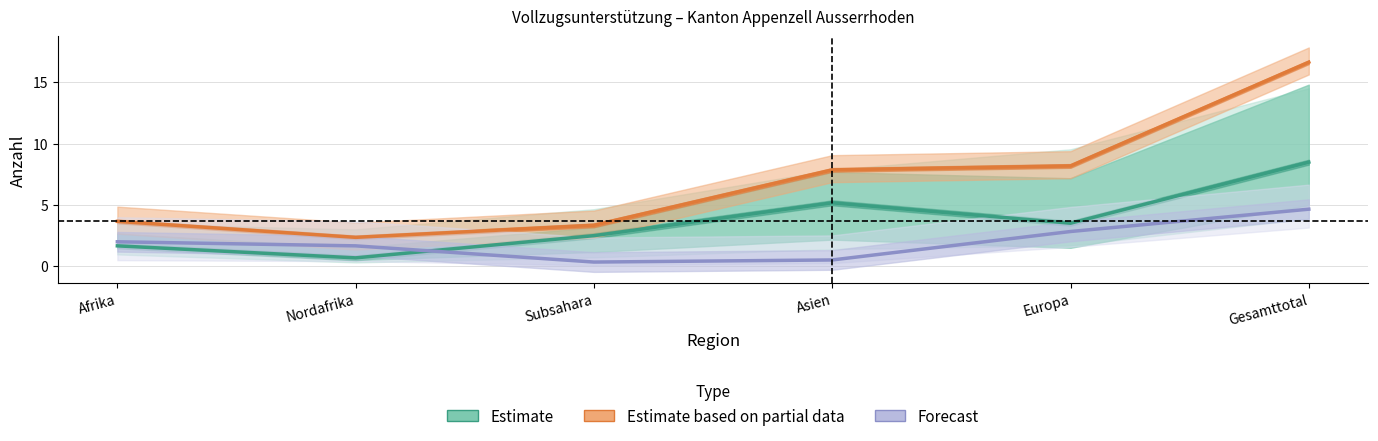

What are all the series names shown in the legend?

Estimate, Estimate based on partial data, Forecast